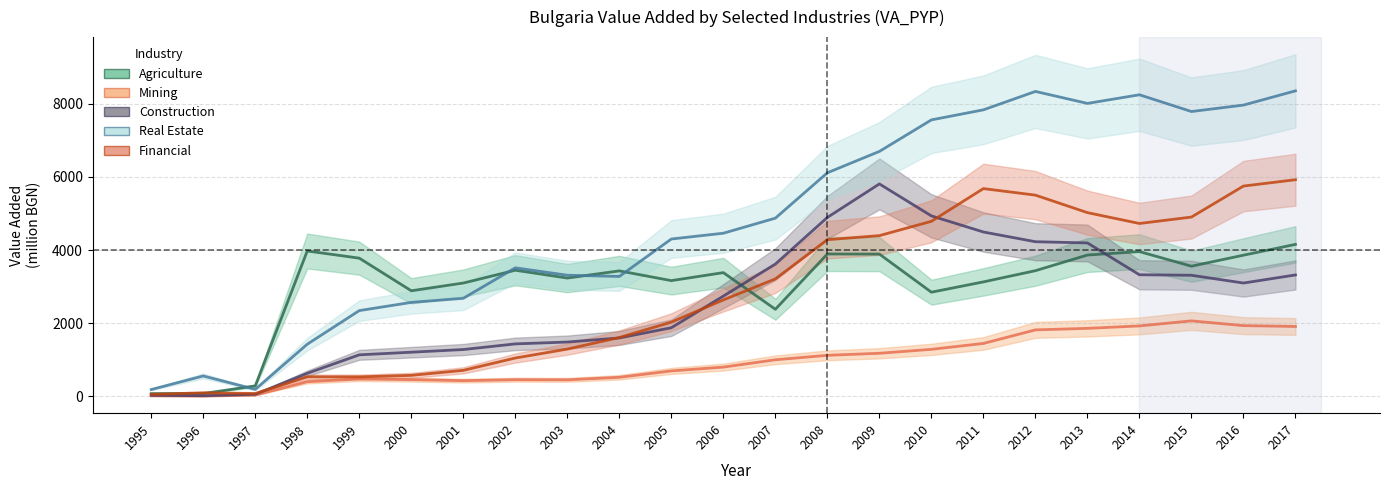

At 2015, list the series in order from smallest to largest.

Mining, Construction, Agriculture, Financial, Real Estate